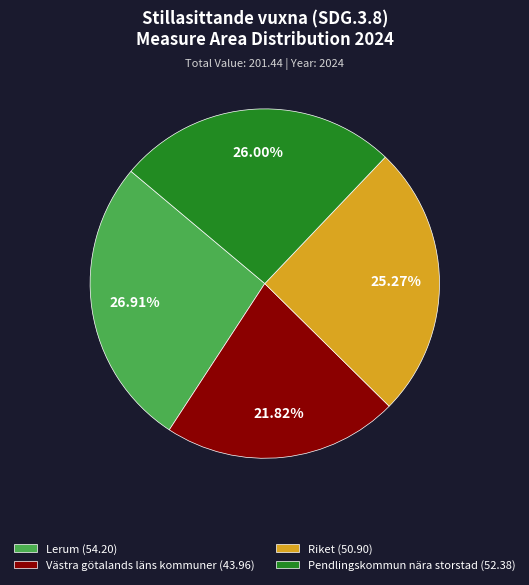

What percentage is the Lerum slice, to the nearest percent?

27%